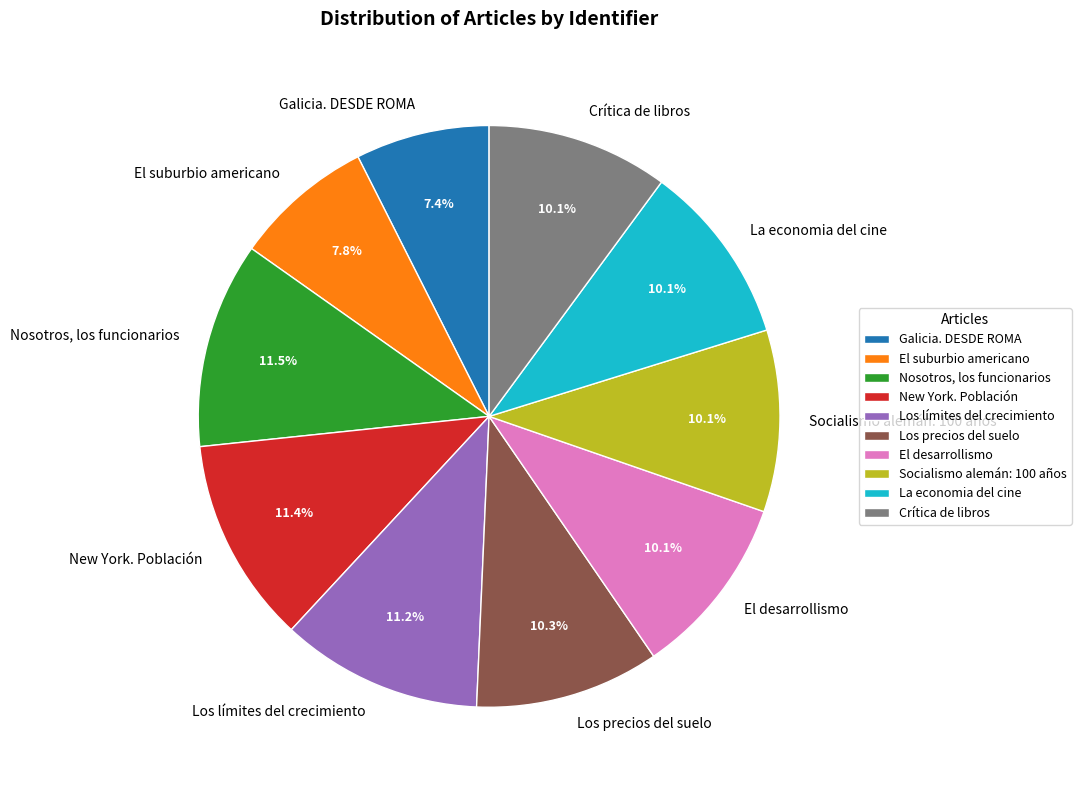

Approximately how many times larger is the value at Crítica de libros compared to Socialismo alemán: 100 años?

1.0